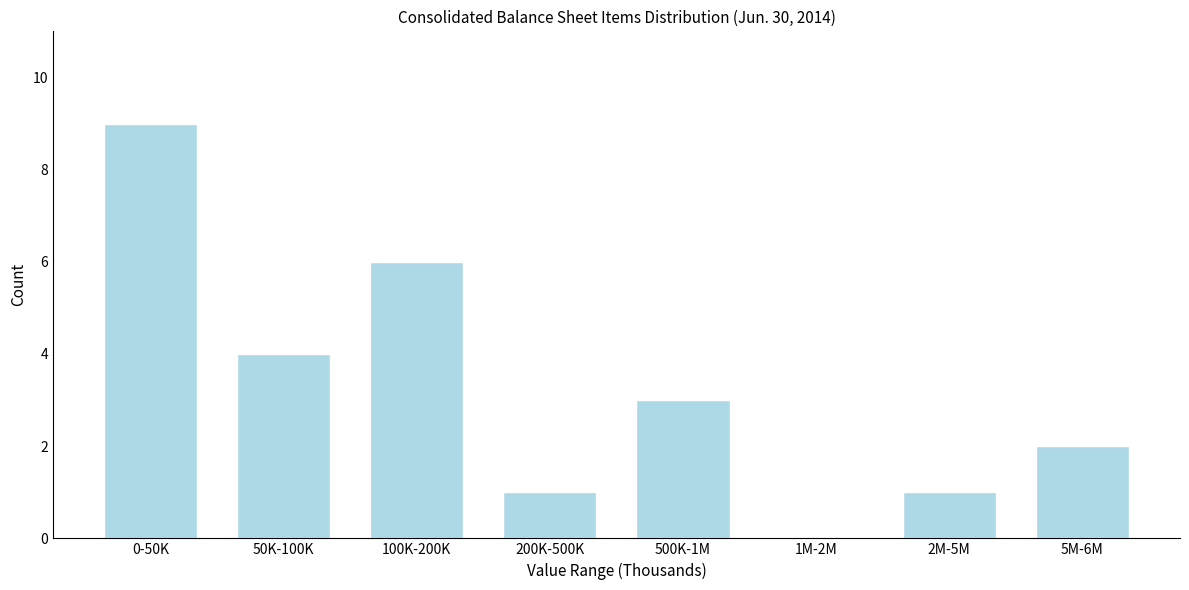

Reading left to right, what are all the values shown in this chart?

0-50K=9	50K-100K=4	100K-200K=6	200K-500K=1	500K-1M=3	1M-2M=0	2M-5M=1	5M-6M=2